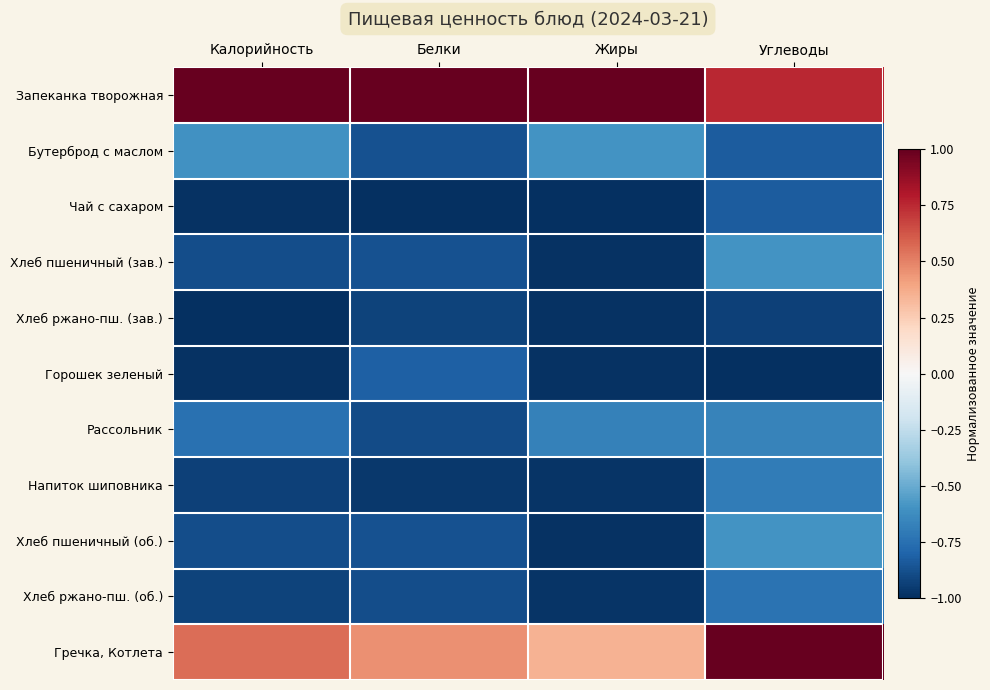

Reading left to right, transcribe all the data shown in this chart.

Запеканка творожная: Калорийность=1.0	Белки=1.0	Жиры=1.0	Углеводы=0.8
Бутерброд с маслом: Калорийность=-0.6	Белки=-0.9	Жиры=-0.6	Углеводы=-0.8
Чай с сахаром: Калорийность=-1.0	Белки=-1.0	Жиры=-1.0	Углеводы=-0.8
Хлеб пшеничный (зав.): Калорийность=-0.9	Белки=-0.9	Жиры=-1.0	Углеводы=-0.6
Хлеб ржано-пш. (зав.): Калорийность=-1.0	Белки=-0.9	Жиры=-1.0	Углеводы=-0.9
Горошек зеленый: Калорийность=-1.0	Белки=-0.8	Жиры=-1.0	Углеводы=-1.0
Рассольник: Калорийность=-0.7	Белки=-0.9	Жиры=-0.7	Углеводы=-0.7
Напиток шиповника: Калорийность=-0.9	Белки=-1.0	Жиры=-1.0	Углеводы=-0.7
Хлеб пшеничный (об.): Калорийность=-0.9	Белки=-0.9	Жиры=-1.0	Углеводы=-0.6
Хлеб ржано-пш. (об.): Калорийность=-0.9	Белки=-0.9	Жиры=-1.0	Углеводы=-0.7
Гречка, Котлета: Калорийность=0.6	Белки=0.5	Жиры=0.3	Углеводы=1.0